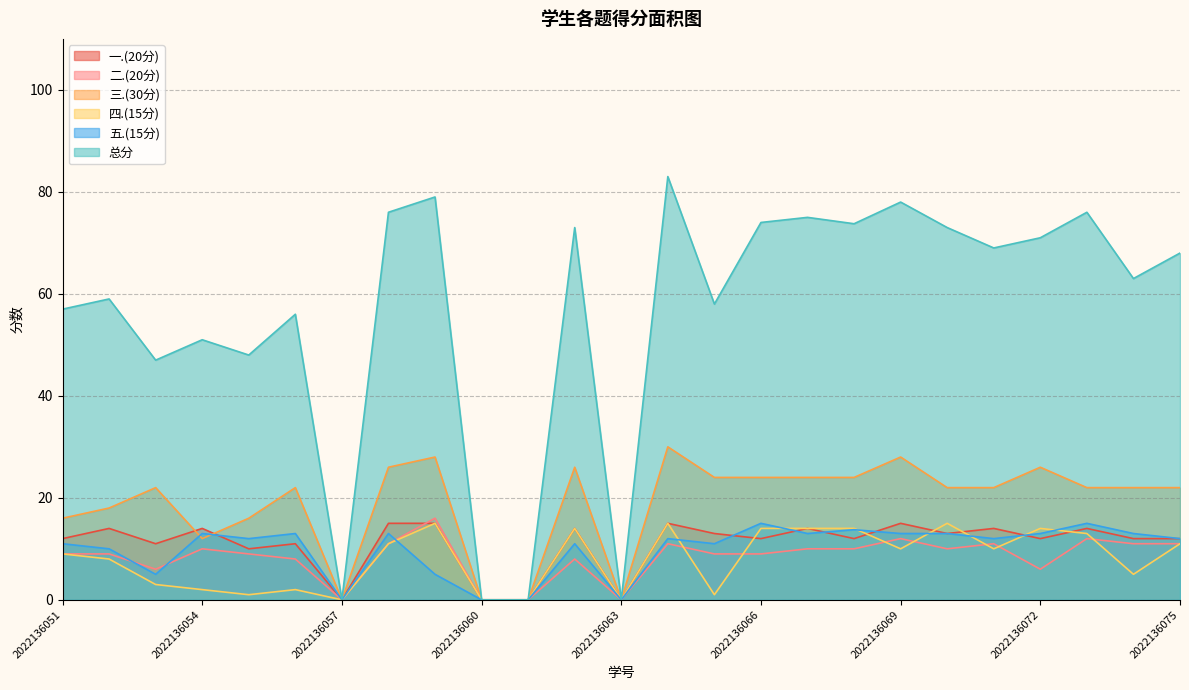

Reading left to right, transcribe all the data shown in this chart.

总分: 57.0	59.0	47.0	51.0	48.0	56.0	0.0	76.0	79.0	0.0	0.0	73.0	0.0	83.0	58.0	74.0	75.0	73.8	78.0	73.0	69.0	71.0	76.0	63.0	68.0
四.(15分): 9.0	8.0	3.0	2.0	1.0	2.0	0.0	11.0	15.0	0.0	0.0	14.0	0.0	15.0	1.0	14.0	14.0	14.0	10.0	15.0	10.0	14.0	13.0	5.0	11.0
三.(30分): 16.0	18.0	22.0	12.0	16.0	22.0	0.0	26.0	28.0	0.0	0.0	26.0	0.0	30.0	24.0	24.0	24.0	24.0	28.0	22.0	22.0	26.0	22.0	22.0	22.0
二.(20分): 9.0	9.0	6.0	10.0	9.0	8.0	0.0	11.0	16.0	0.0	0.0	8.0	0.0	11.0	9.0	9.0	10.0	10.0	12.0	10.0	11.0	6.0	12.0	11.0	11.0
五.(15分): 11.0	10.0	5.0	13.0	12.0	13.0	0.0	13.0	5.0	0.0	0.0	11.0	0.0	12.0	11.0	15.0	13.0	13.8	13.0	13.0	12.0	13.0	15.0	13.0	12.0
一.(20分): 12.0	14.0	11.0	14.0	10.0	11.0	0.0	15.0	15.0	0.0	0.0	14.0	0.0	15.0	13.0	12.0	14.0	12.0	15.0	13.0	14.0	12.0	14.0	12.0	12.0